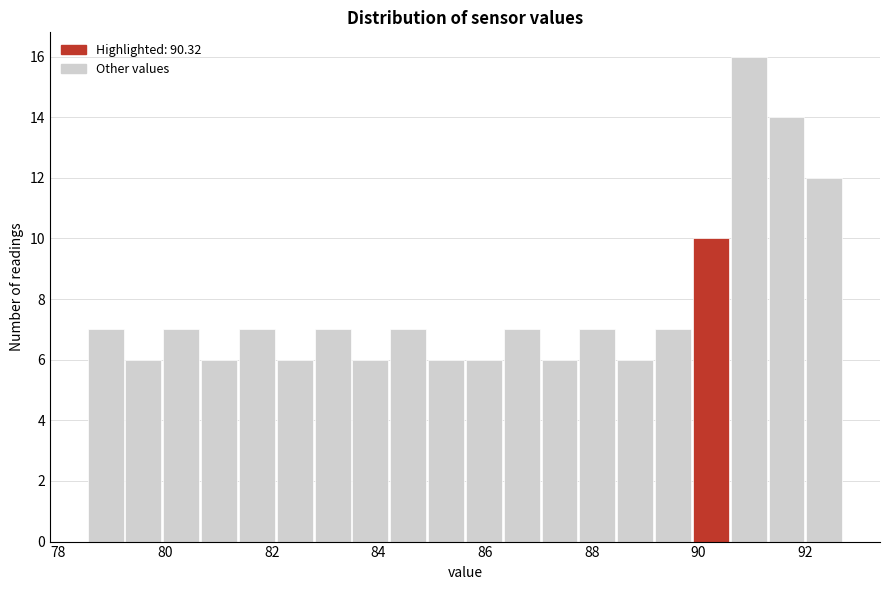

Read against the x-axis, roughly where is the centre of the tallest bar?

91.0